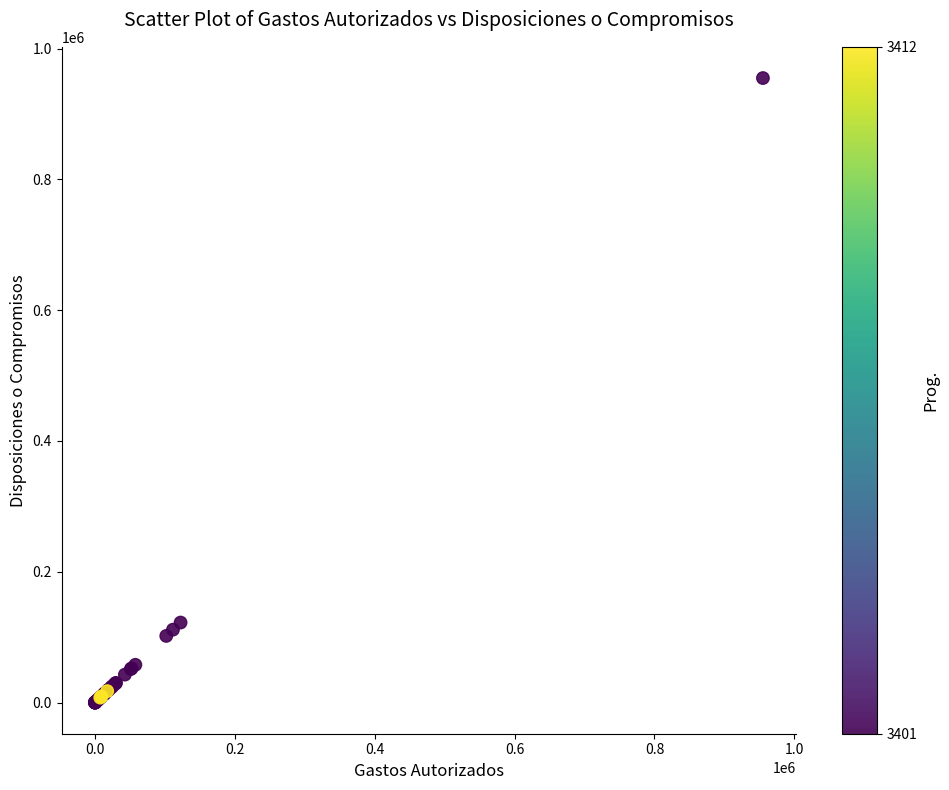

What Y value in the scatter plot is closest to 477553?

122292.7